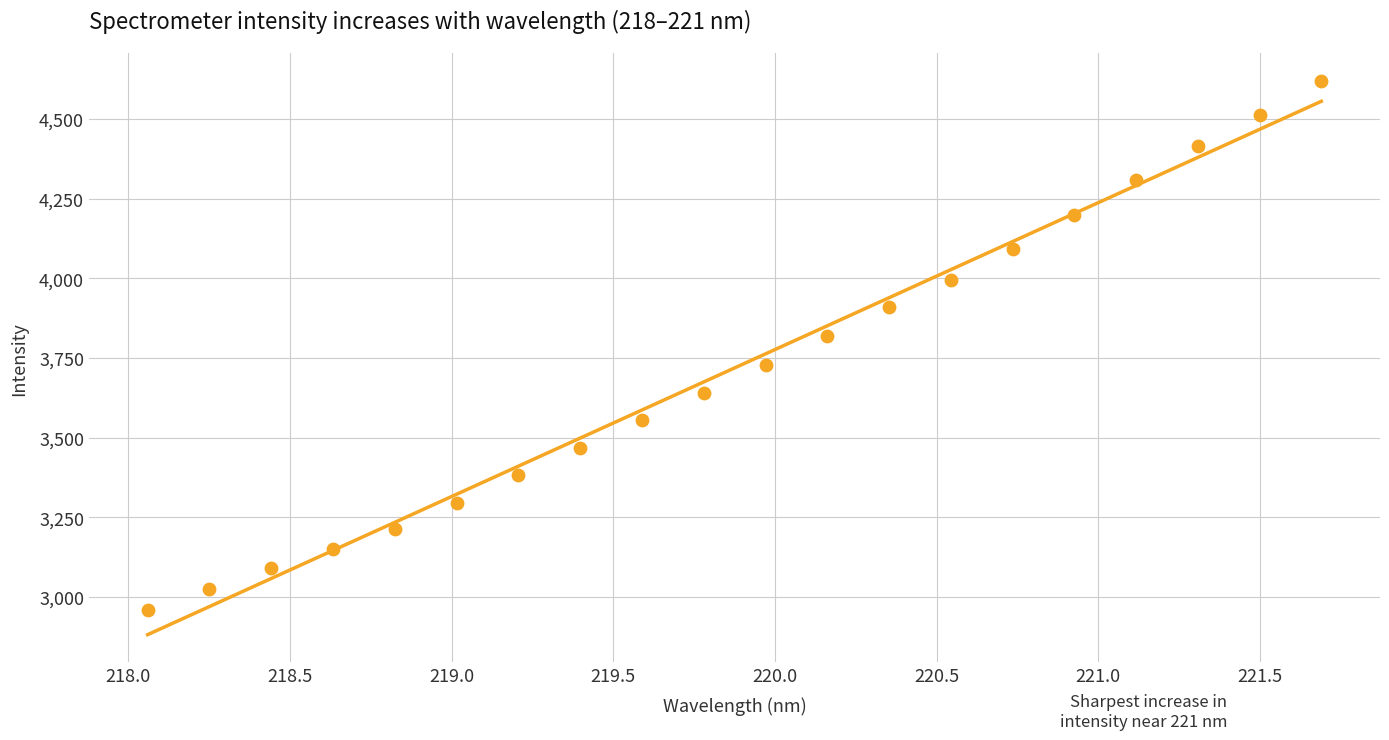

What Y value in the scatter plot is closest to 3788?

3819.4